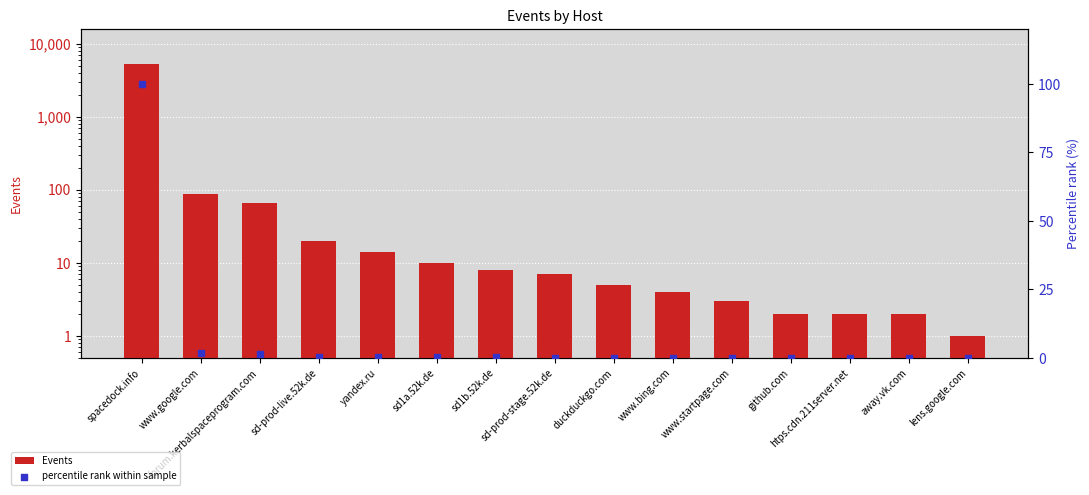

Which series contains the highest Y value?

Events